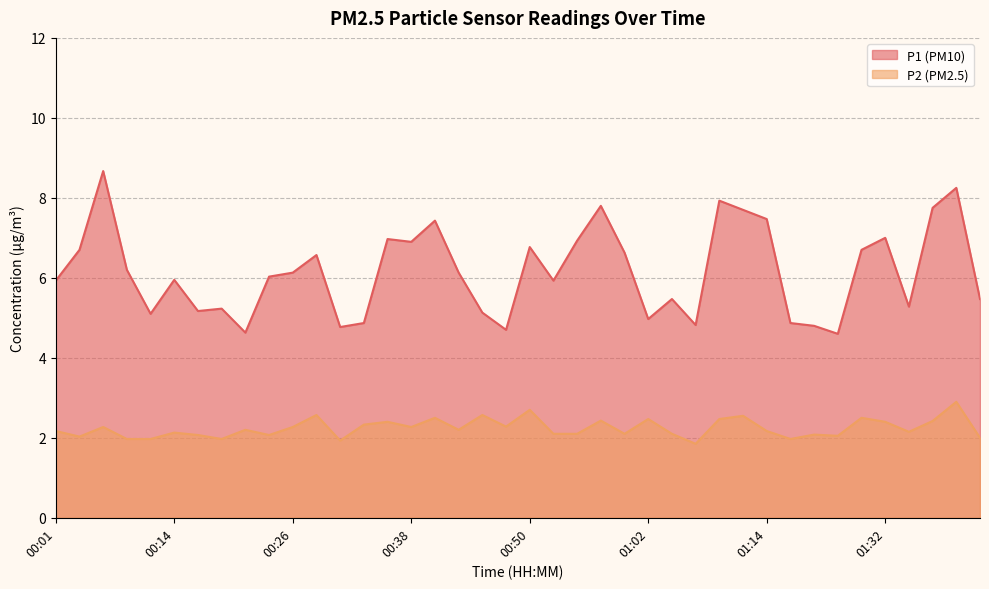

The value of P1 at 00:31 is 6.6. True or false?

False